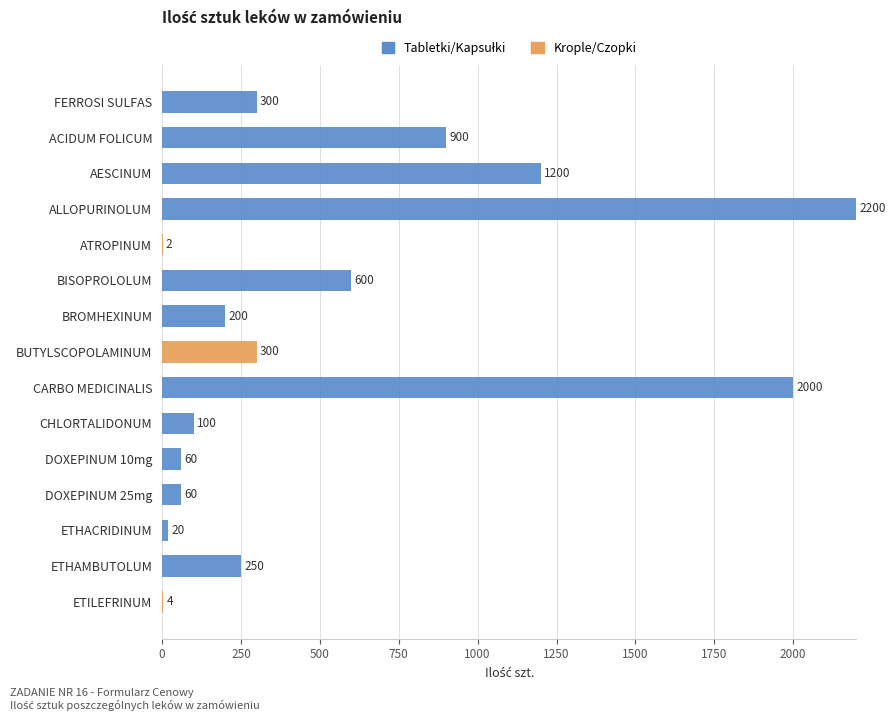

At which category is the sum across all series the highest?

ALLOPURINOLUM